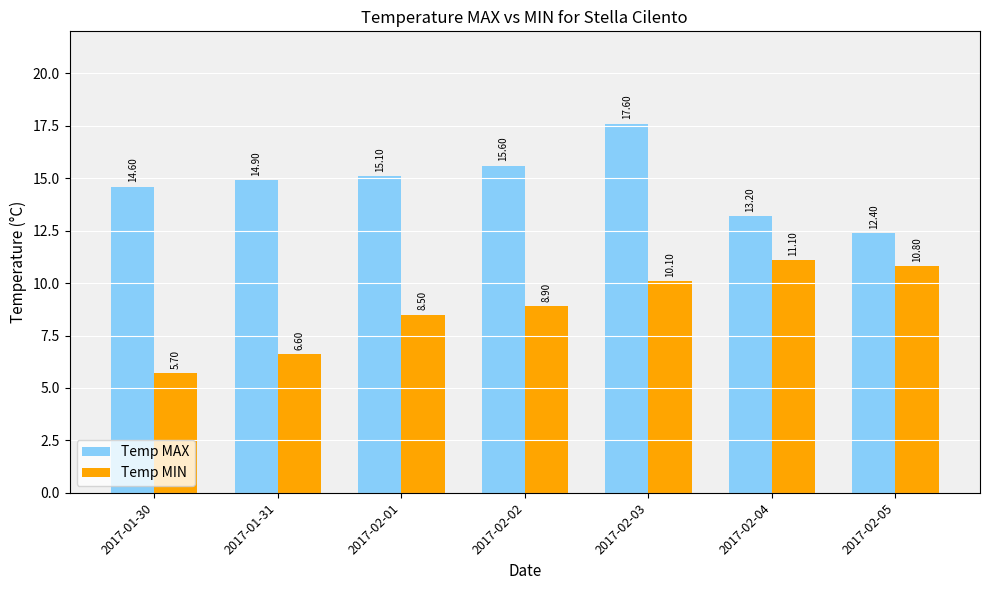

At which label is Temp MAX closest to 15?

2017-01-31